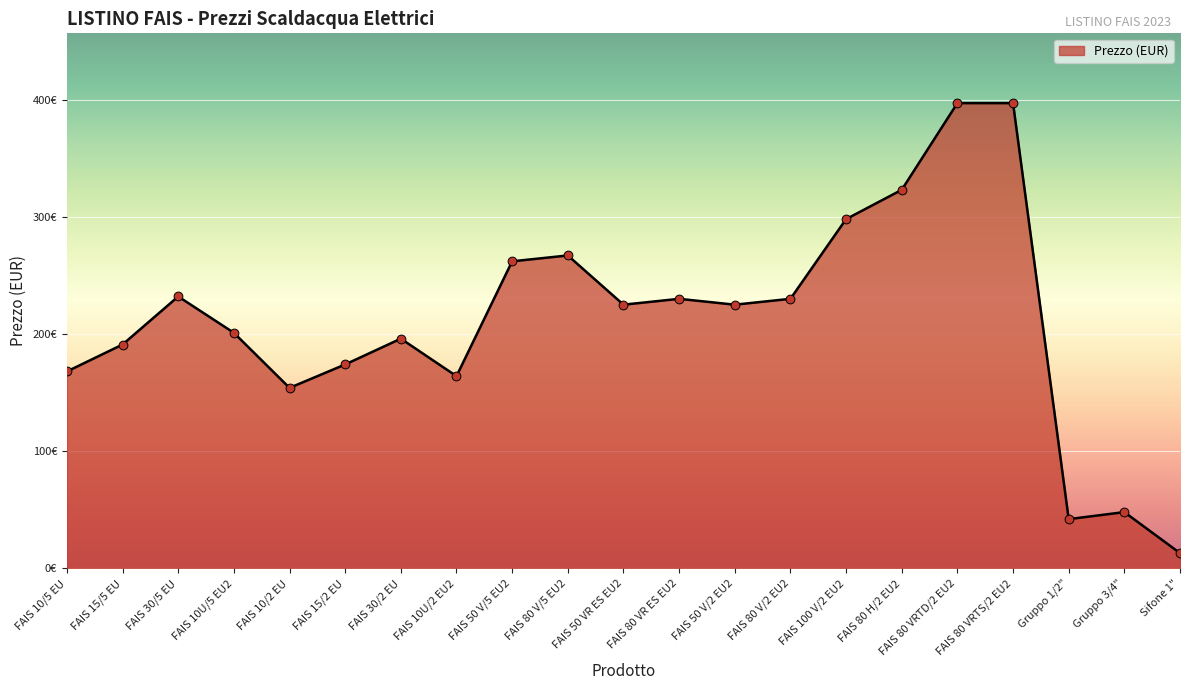

Which has a higher value, FAIS 80 VRTS/2 EU2 or Gruppo 3/4"?

FAIS 80 VRTS/2 EU2